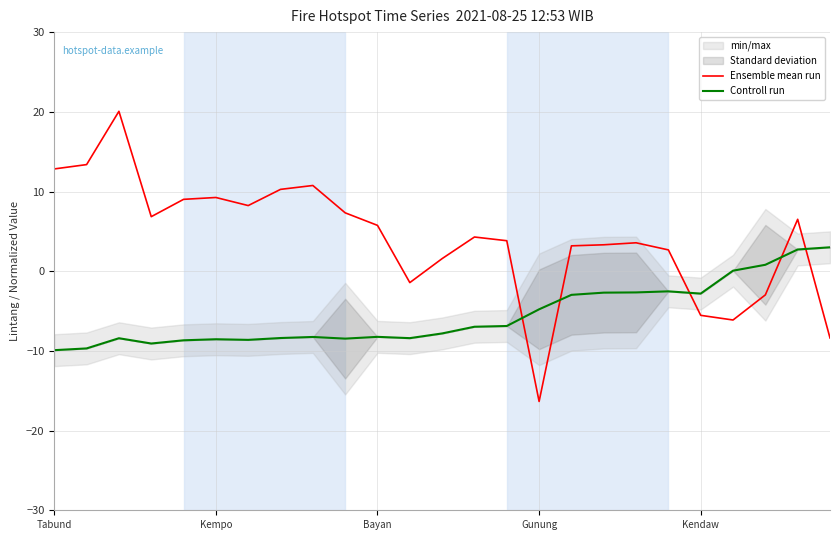

True or false: Ensemble mean run and Controll run cross at least once.

True